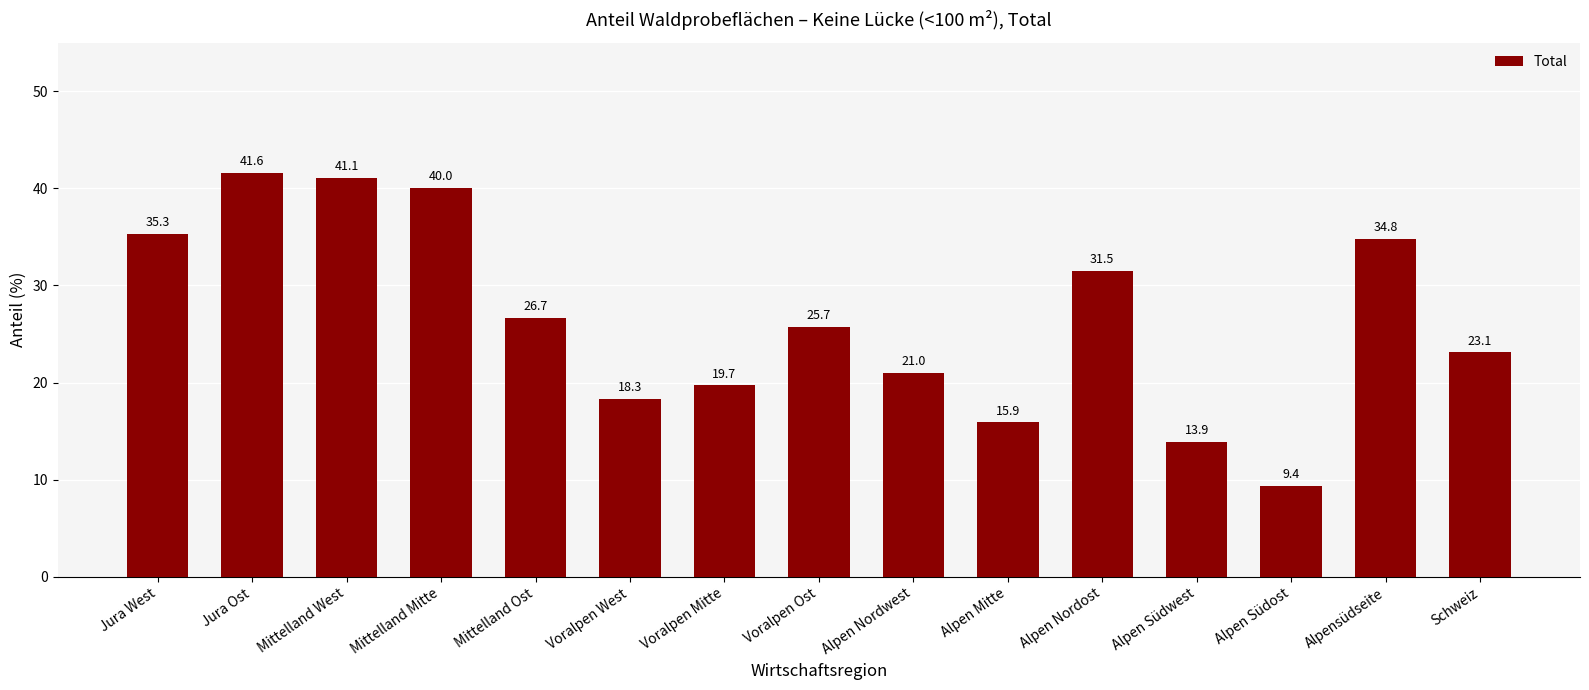

Where is the data nearest to the value 25?

Voralpen Ost